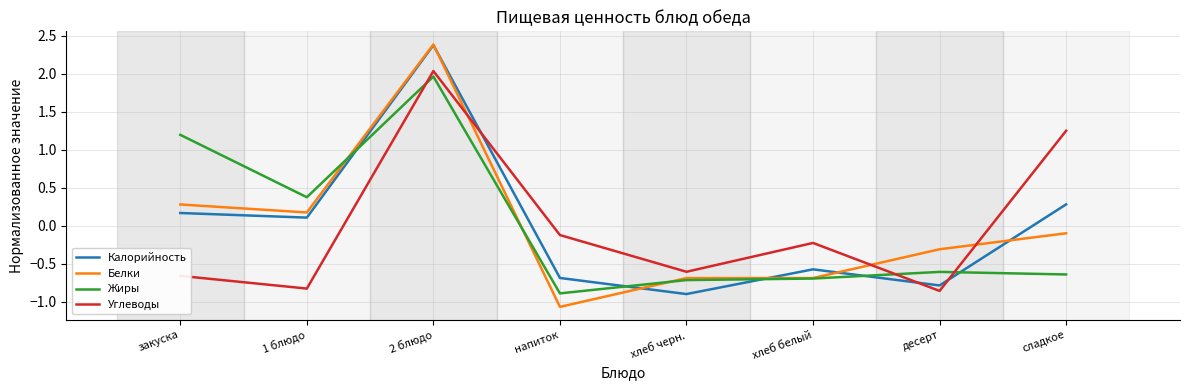

How many values in the Жиры series exceed 0?

3